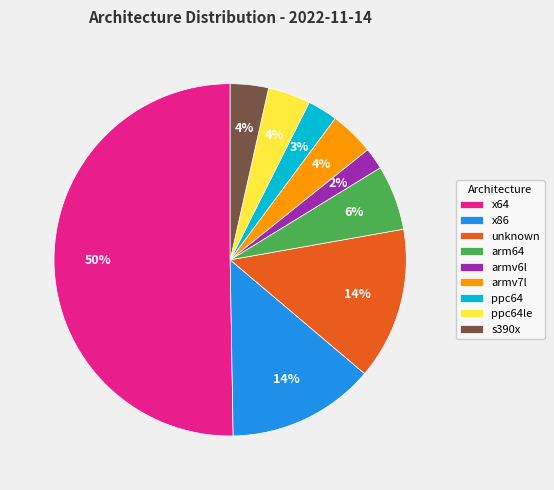

To the nearest percent, what is the difference between the largest and smallest slice percentages?

48%